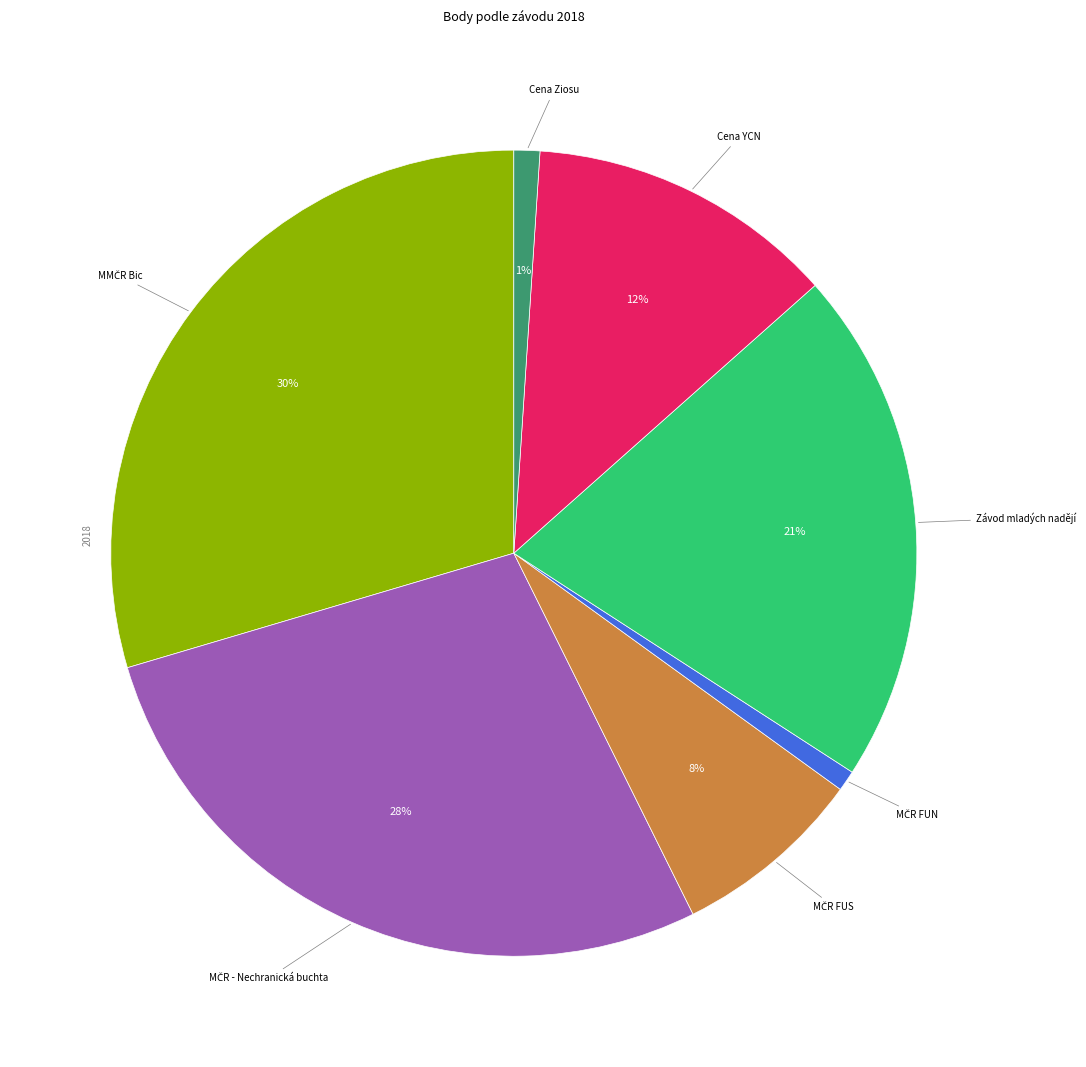

To the nearest percent, what is the difference between the largest and smallest slice percentages?

29%